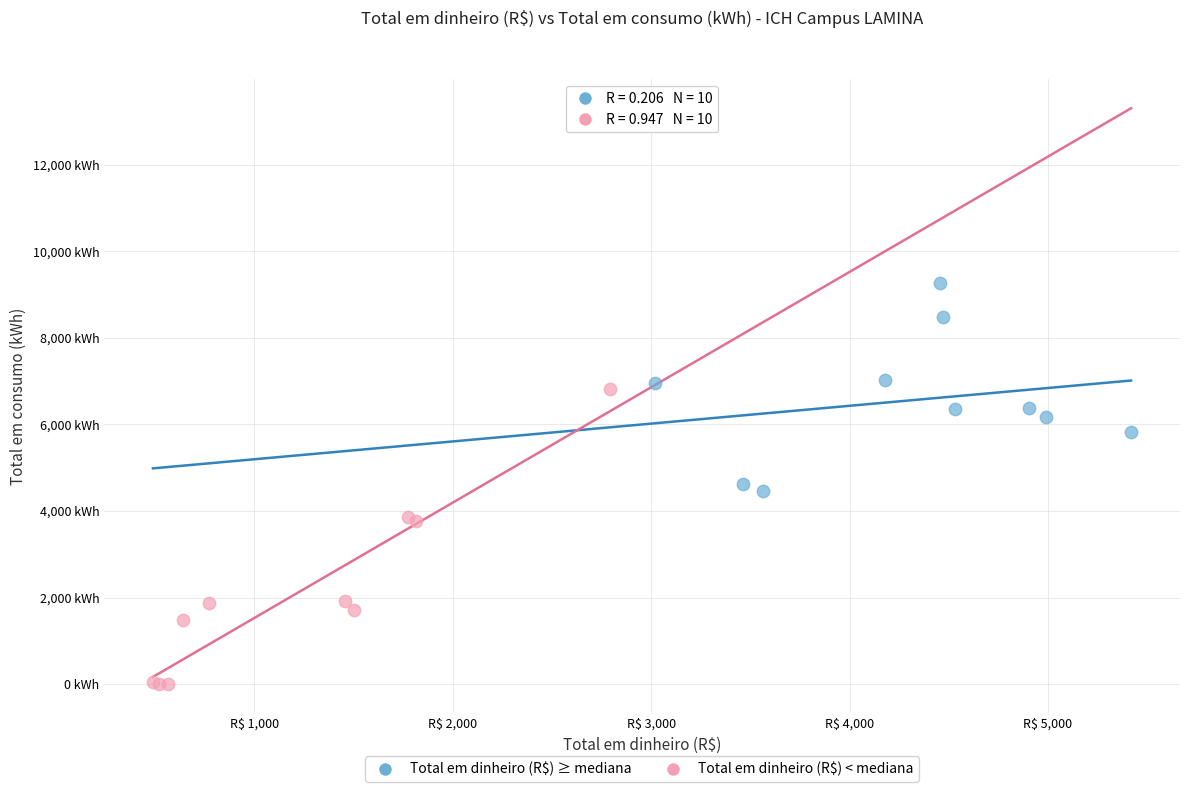

Which series contains the lowest Y value?

Total em dinheiro (R$) < mediana